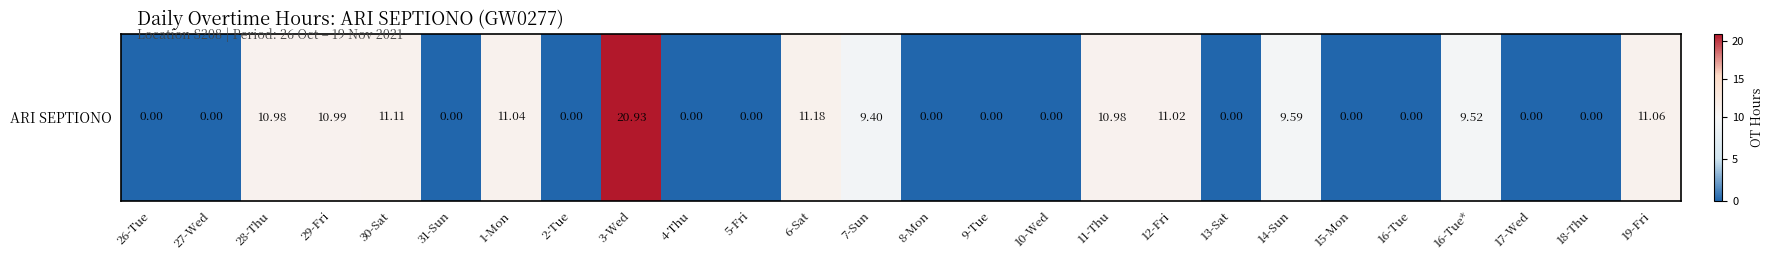

How many data points are above 0?

12